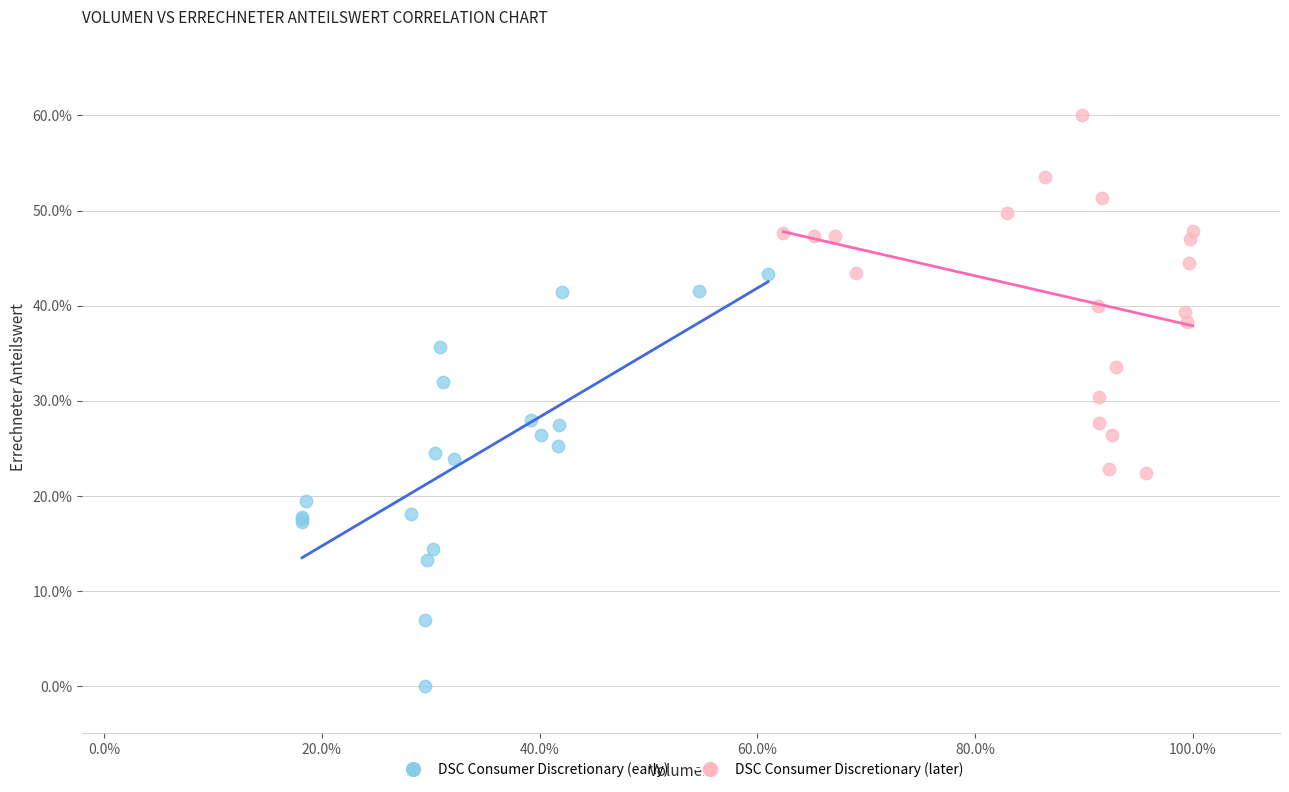

What are all the series names shown in the legend?

DSC Consumer Discretionary (early), DSC Consumer Discretionary (later)